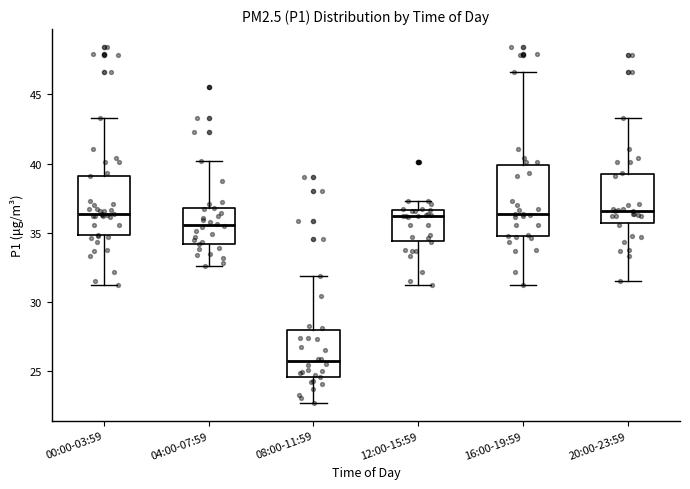

Reading left to right, transcribe this box plot: for each box, give where its median line is, the range the box spans, and where its two whiskers end, as read against the y-axis. The values are not printed on the chart, so give them approximately, as read against the axis.

00:00-03:59: median 36.5, box 35.0 to 39.0, whiskers 31.0 to 43.5
04:00-07:59: median 35.5, box 34.0 to 37.0, whiskers 32.5 to 40.0
08:00-11:59: median 25.5, box 24.5 to 28.0, whiskers 22.5 to 32.0
12:00-15:59: median 36.0, box 34.5 to 36.5, whiskers 31.0 to 37.5
16:00-19:59: median 36.5, box 35.0 to 40.0, whiskers 31.0 to 46.5
20:00-23:59: median 36.5, box 35.5 to 39.0, whiskers 31.5 to 43.5